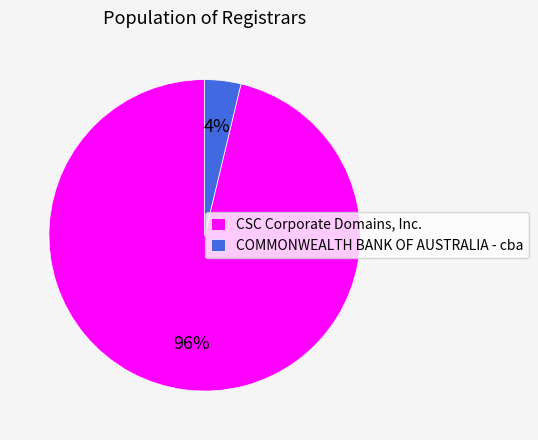

Is there any slice that represents more than half of the pie?

Yes